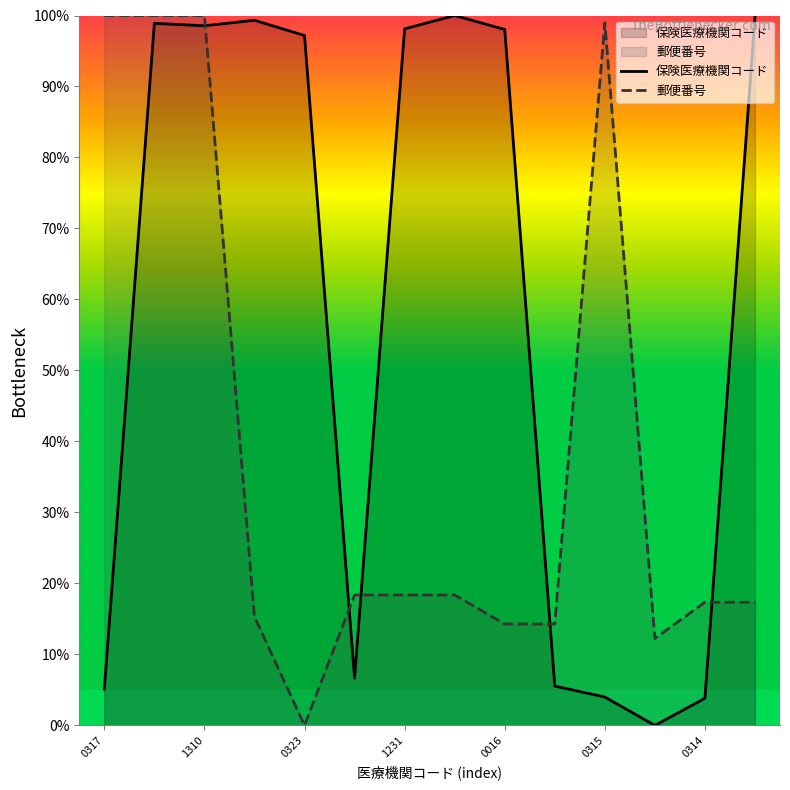

How many values in 郵便番号 are above zero?

13